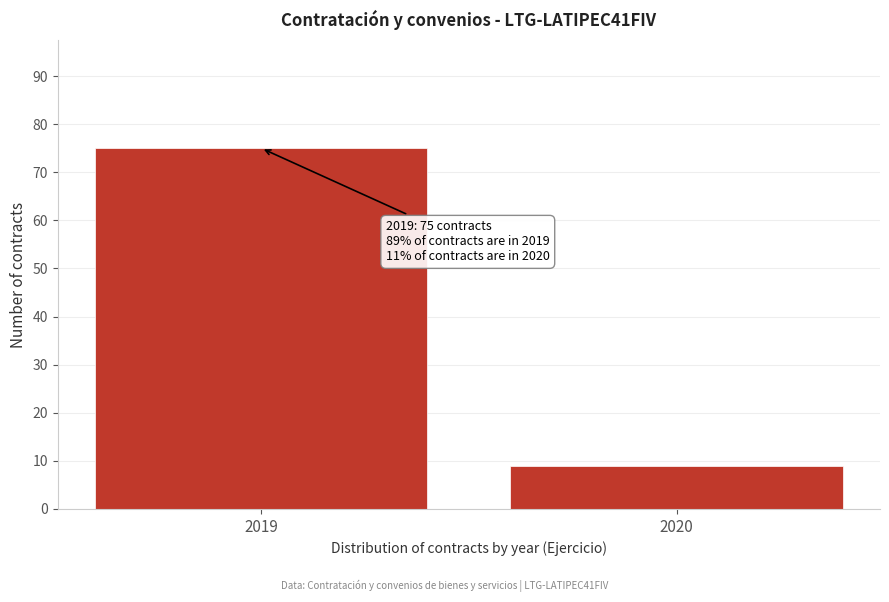

Reading right to left, what are all the values shown in this chart?

2020=9	2019=75